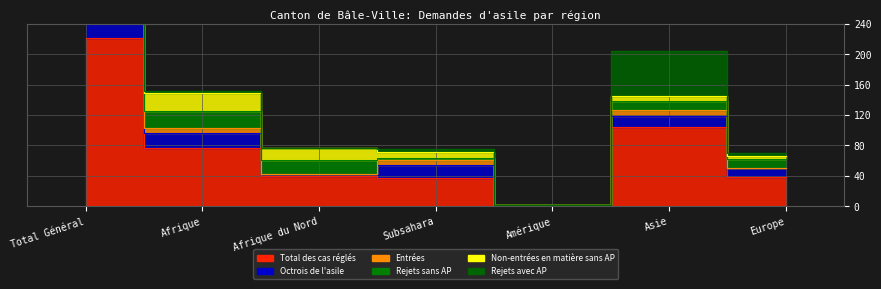

What position from the right is Total Général?

7